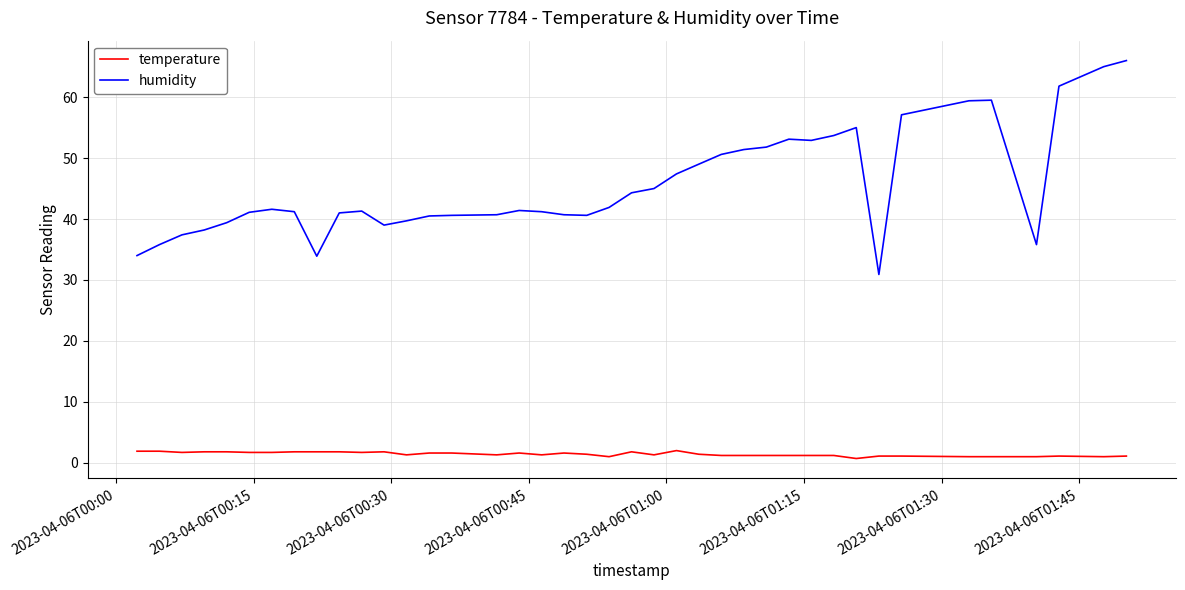

What is the greatest value displayed?

66.0